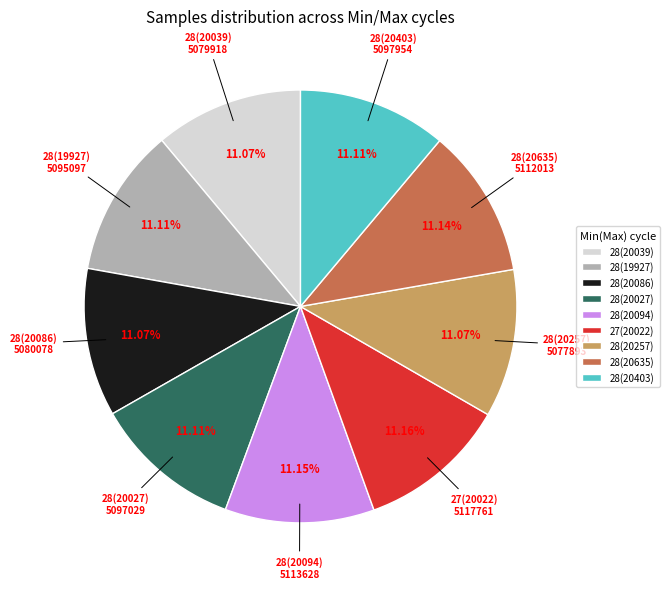

Approximately how many times larger is the value at 28(20094) compared to 28(19927)?

1.0